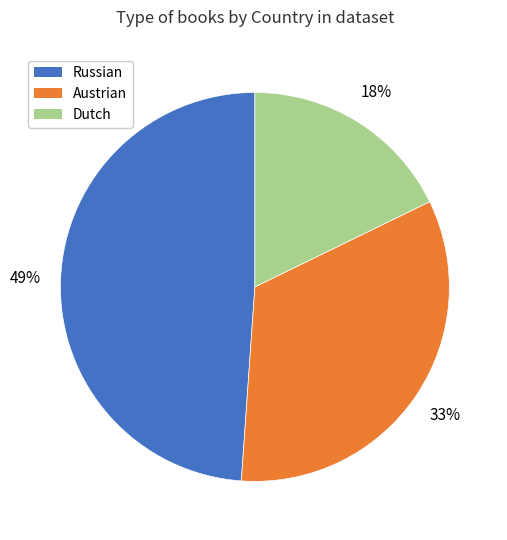

To the nearest percent, what is the difference between the Dutch and Russian slice percentages?

31%